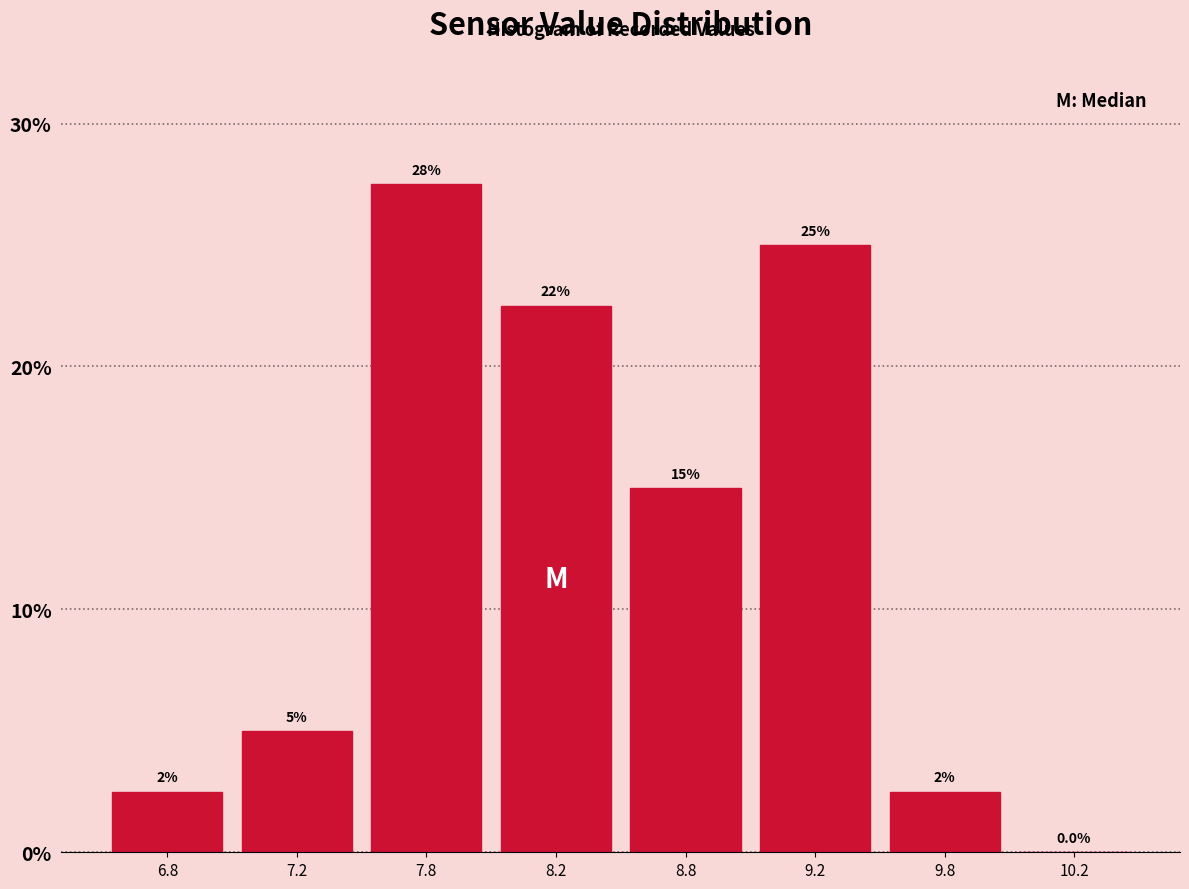

Reading left to right, what are all the values shown in this chart?

6.8=2.5	7.2=5.0	7.8=27.5	8.2=22.5	8.8=15.0	9.2=25.0	9.8=2.5	10.2=0.0